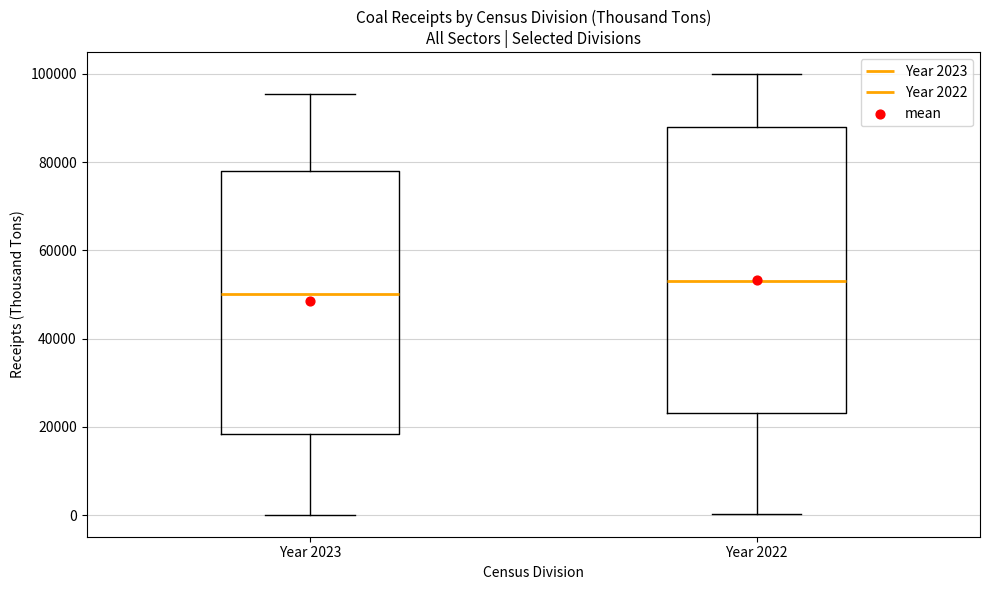

Which box's median line is the highest?

Year 2022